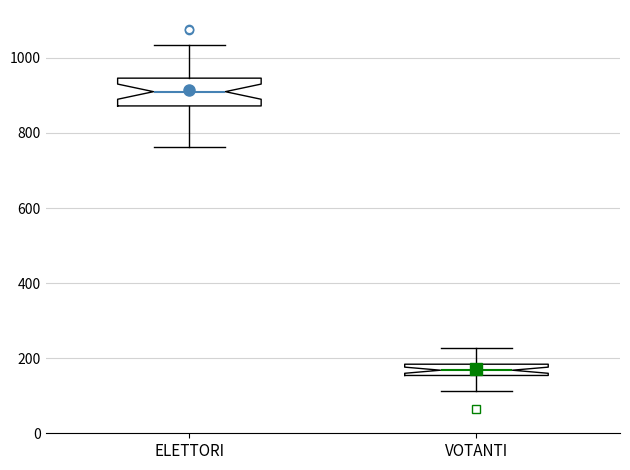

Which box has the lowest median line?

VOTANTI